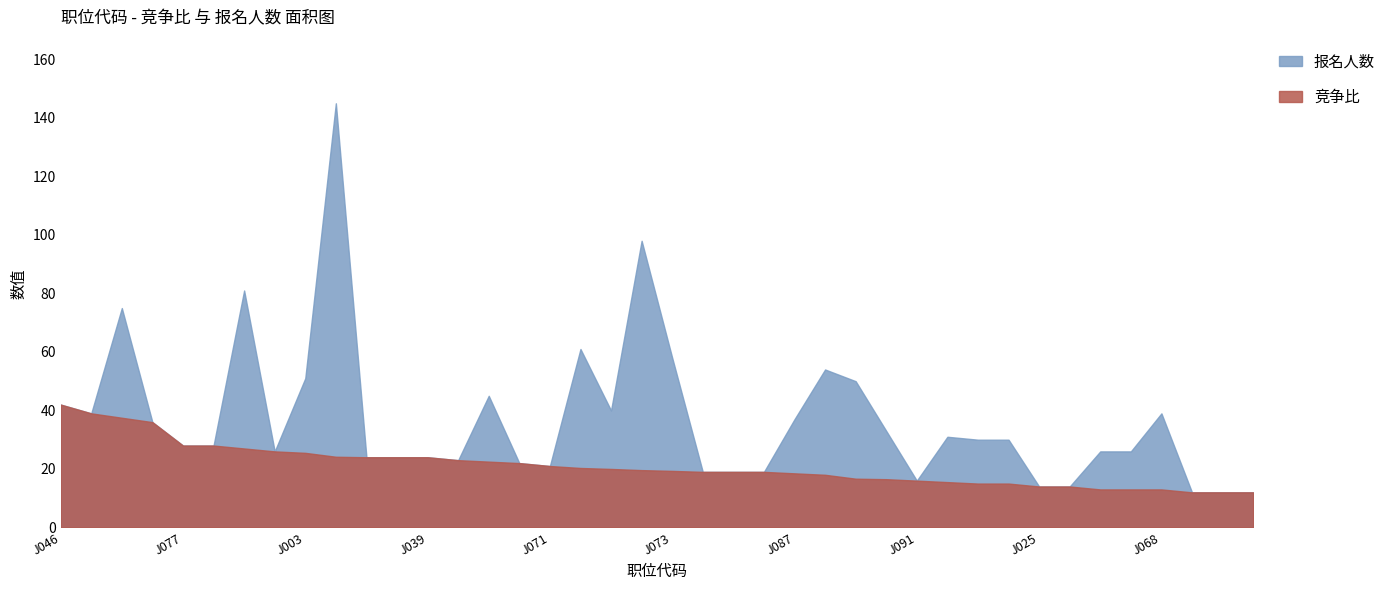

Which series has the widest spread of values?

报名人数